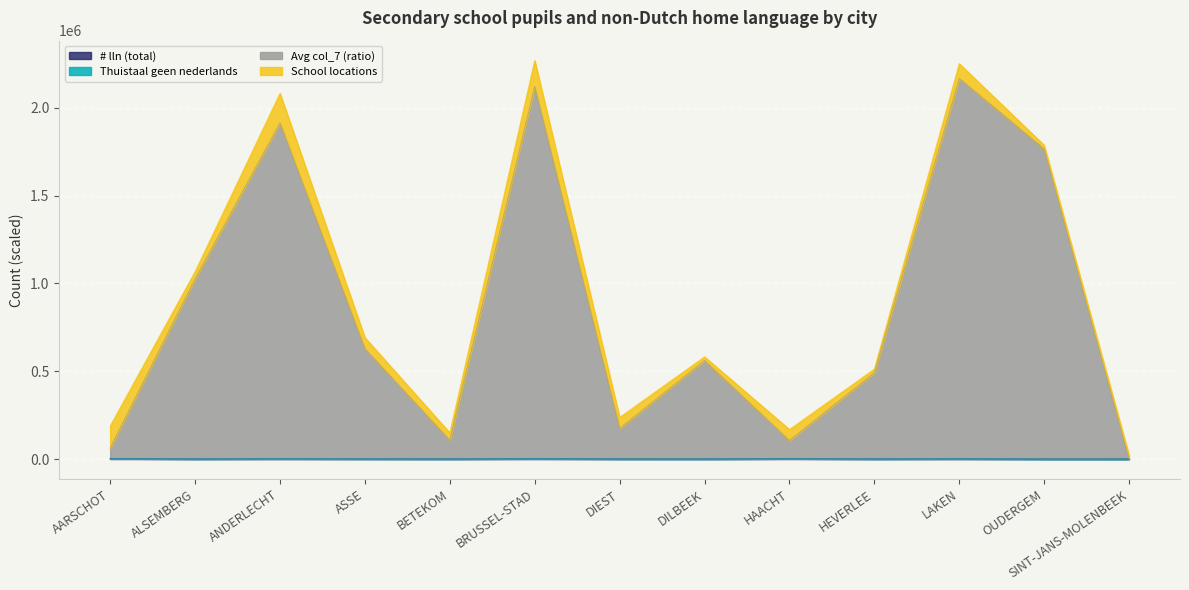

Which series has the largest range (max minus min)?

Avg col_7 (ratio)